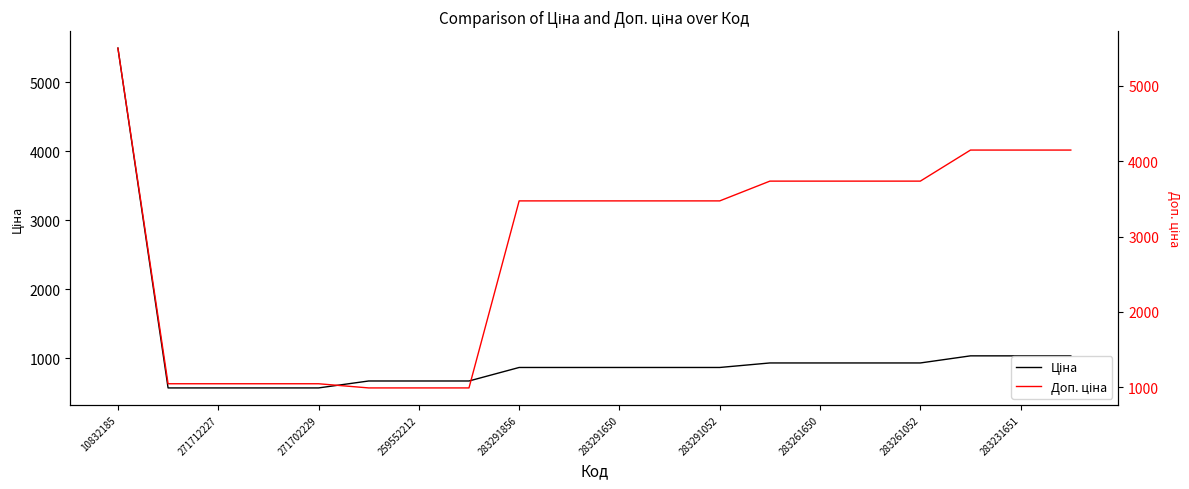

Between 283261052 and 13, which series saw the biggest shift?

Доп. ціна